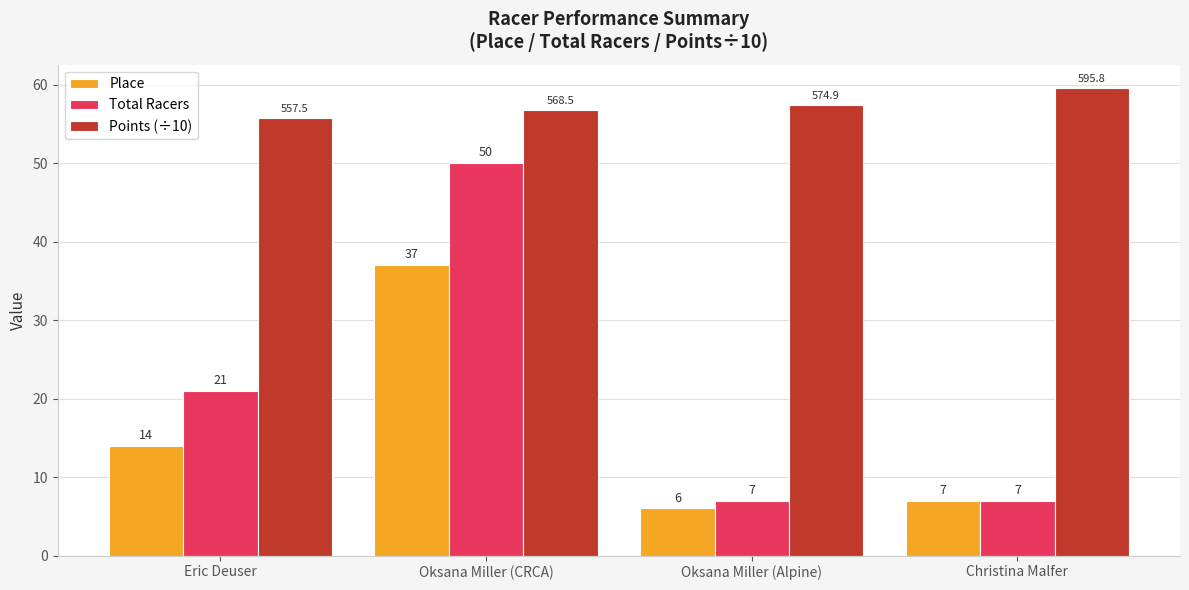

What are all the series names shown in the legend?

Place, Total Racers, Points (÷10)